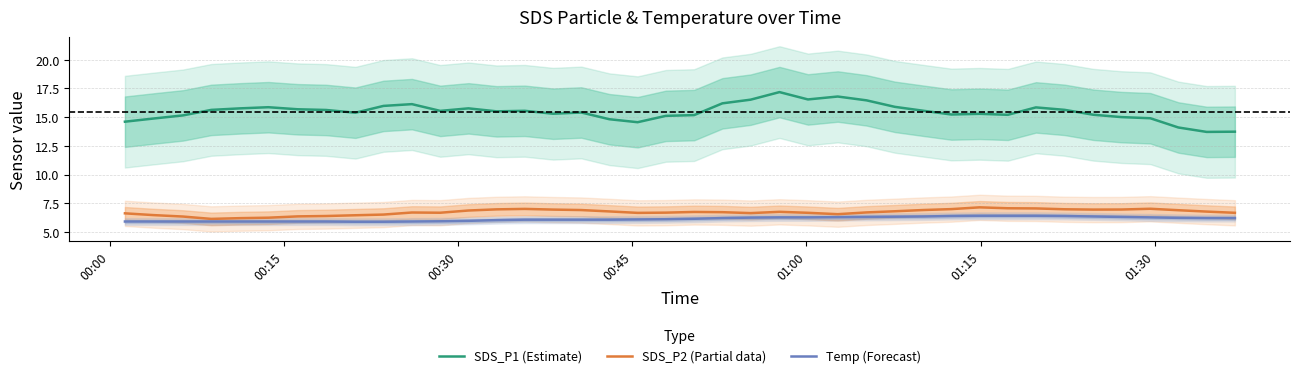

What is the highest value of the Temp (Forecast) series?

6.4